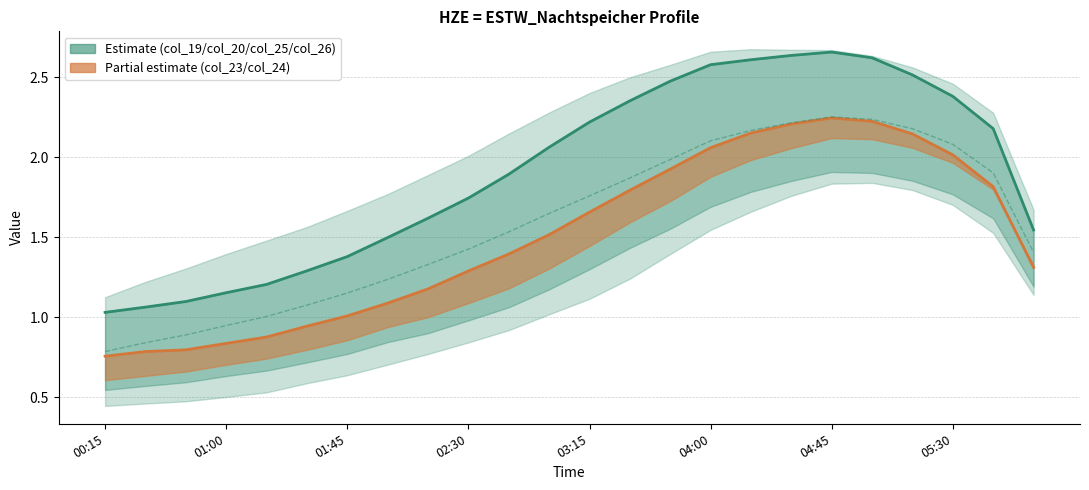

What is the difference between the second highest and minimum values in the col_20 series?

1.6